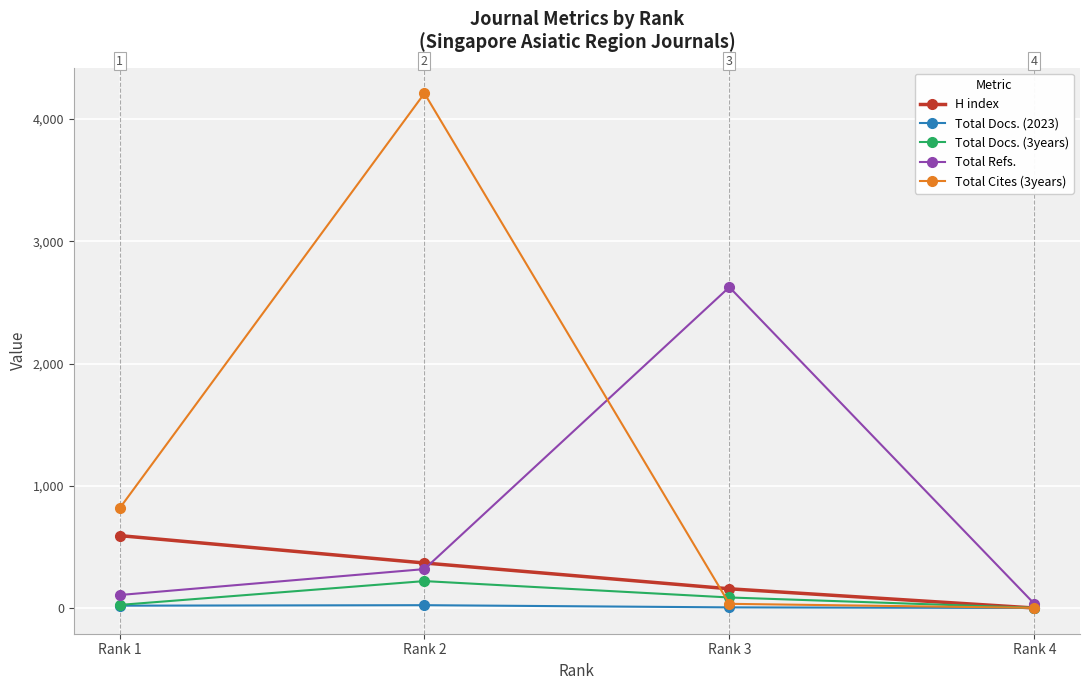

What are all the series names shown in the legend?

H index, Total Docs. (2023), Total Docs. (3years), Total Refs., Total Cites (3years)